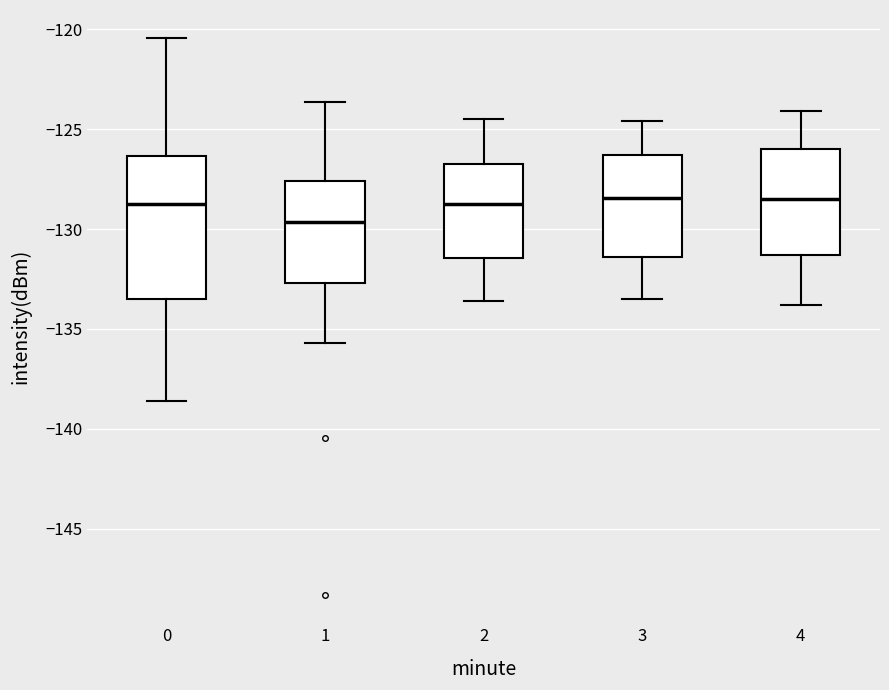

Where is the lower edge of the box at x = 0 on the y-axis? The values are not printed on the chart, so give them approximately, as read against the axis.

-133.5